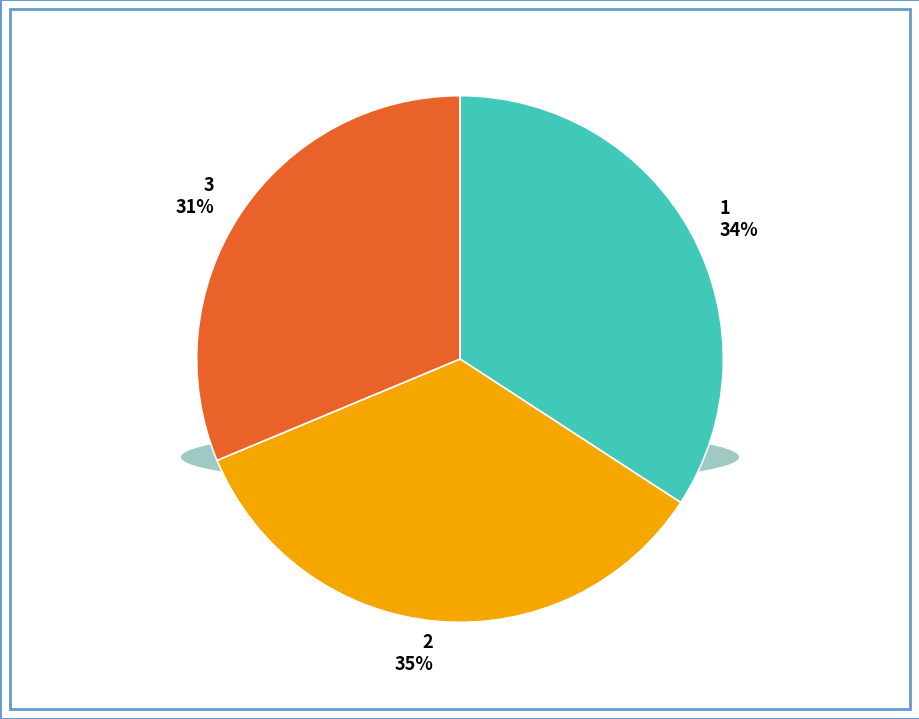

What is the ratio of the value at 1 to the value at 2?

1.0